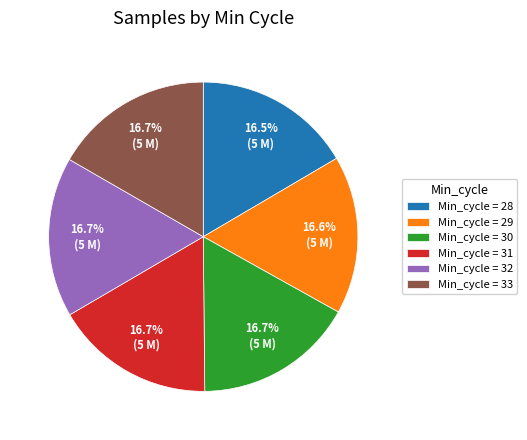

Does Min_cycle = 30 represent more than half of the total?

No